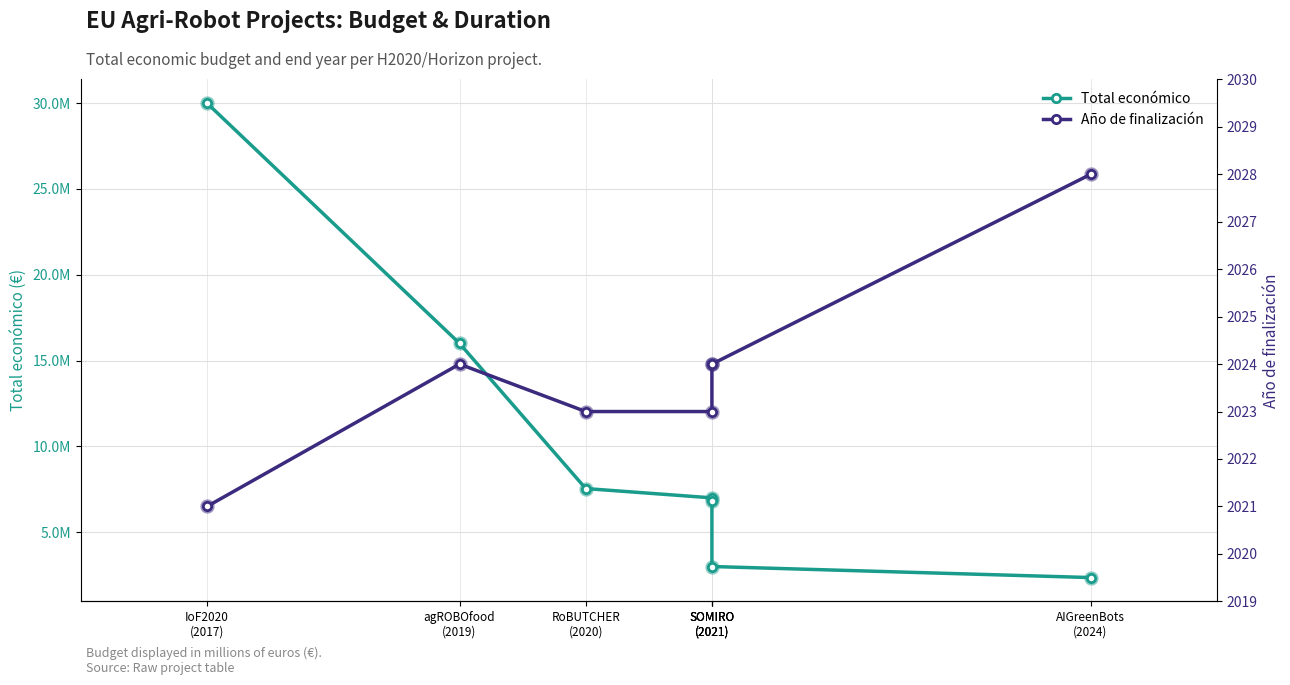

Which series has the largest Y range (max minus min)?

Total económico